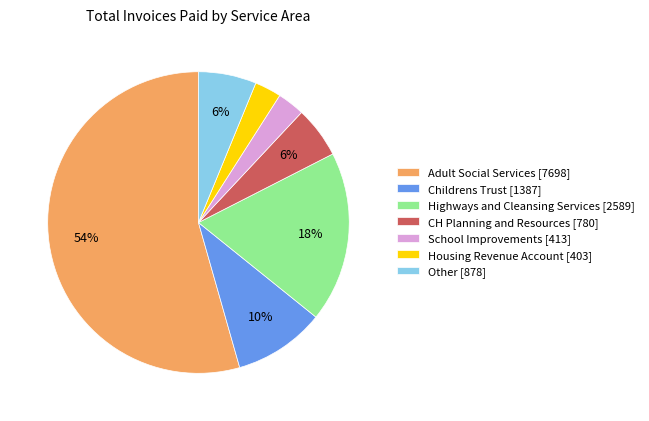

Count the number of slices in the pie.

7